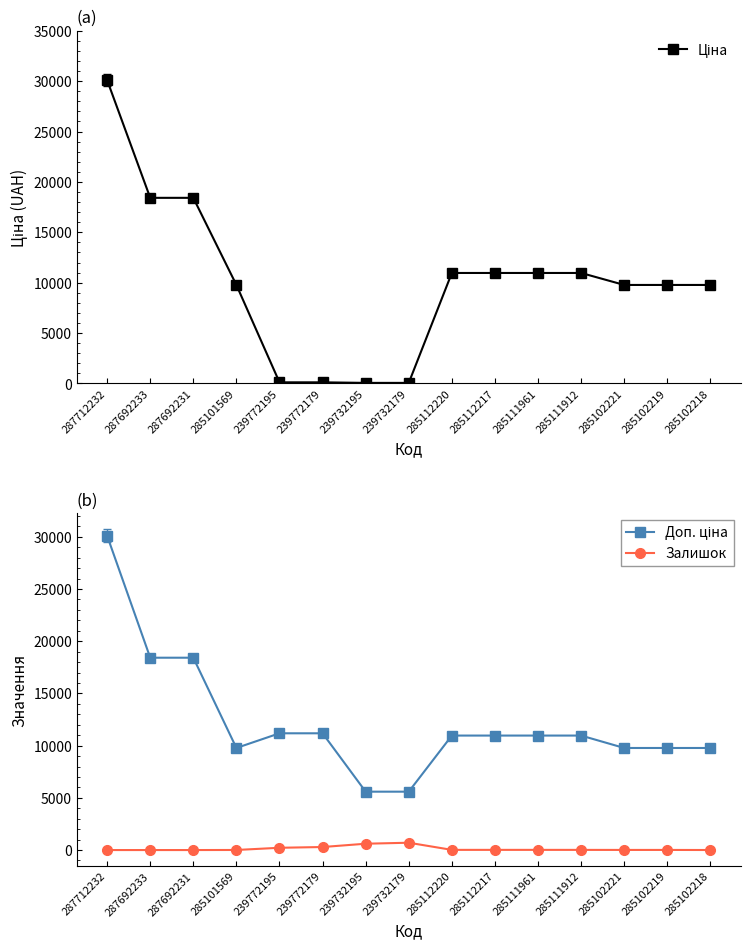

The value of Залишок at 285101569 is 11.2. True or false?

False